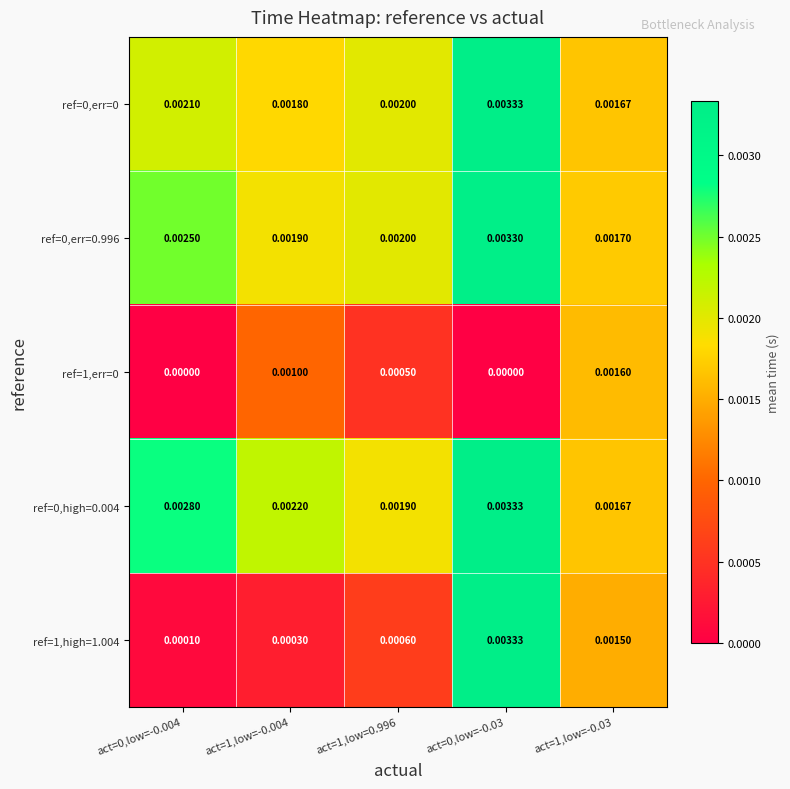

Is the value of ref=0,high=0.004 at act=0,low=-0.03 greater than the value of ref=0,err=0 at act=1,low=0.996?

Yes